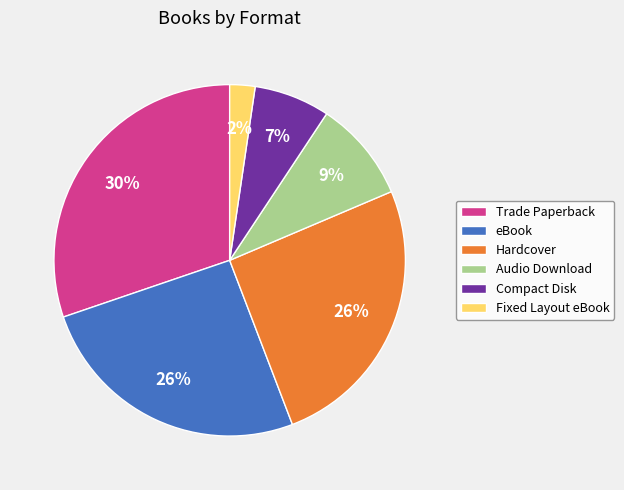

Does eBook account for over 50% of the chart?

No